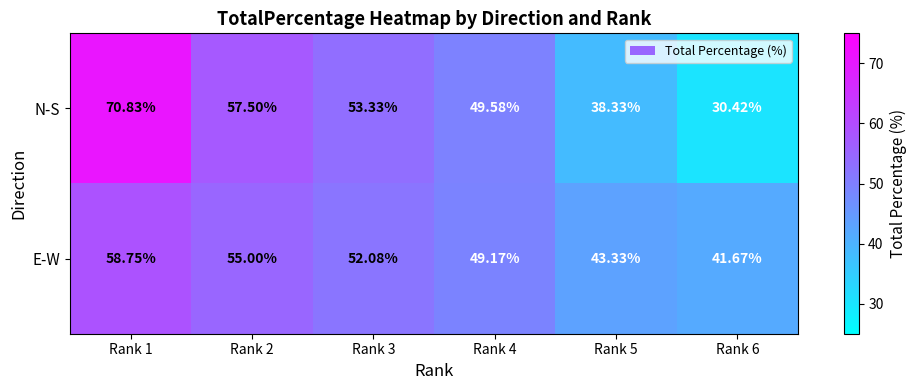

Rank the series at Rank 6 from highest to lowest value.

E-W, N-S